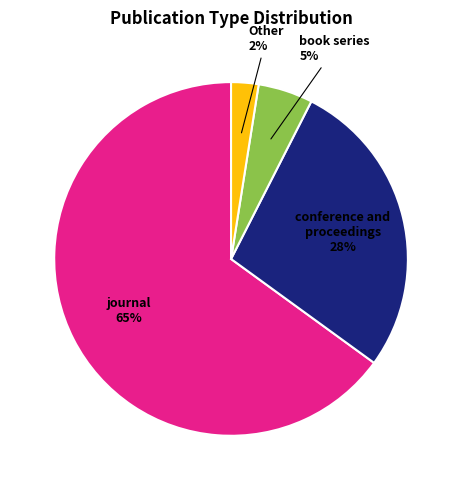

How many segments does this pie chart have?

4